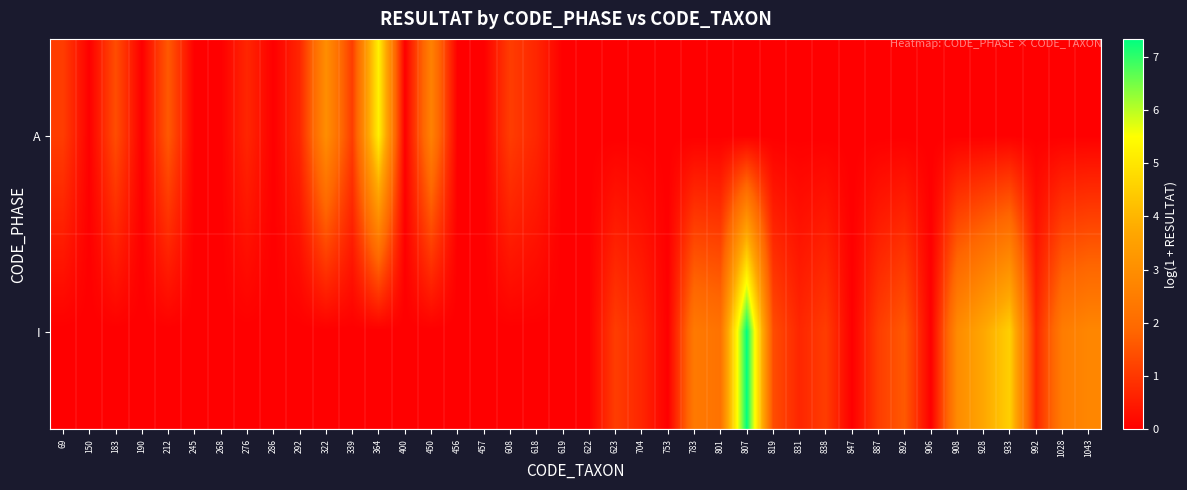

Which has a higher value, 183 or 831?

183